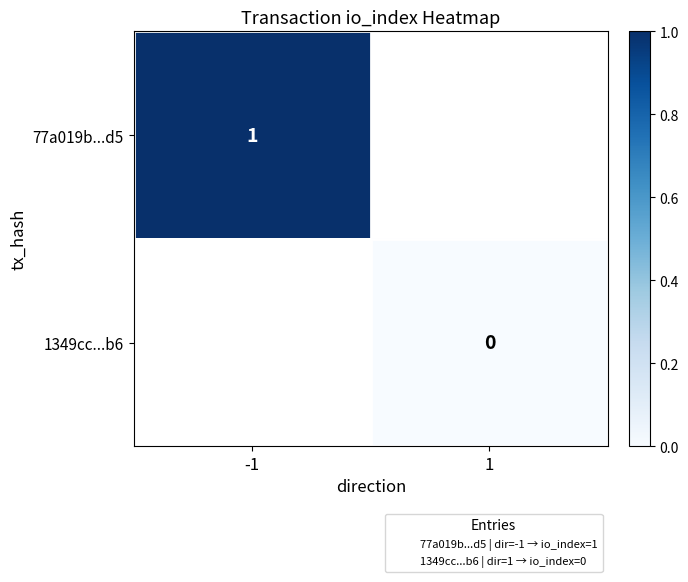

Is the value of 77a019b...d5 at 1 greater than the value of 1349cc...b6 at 1?

No